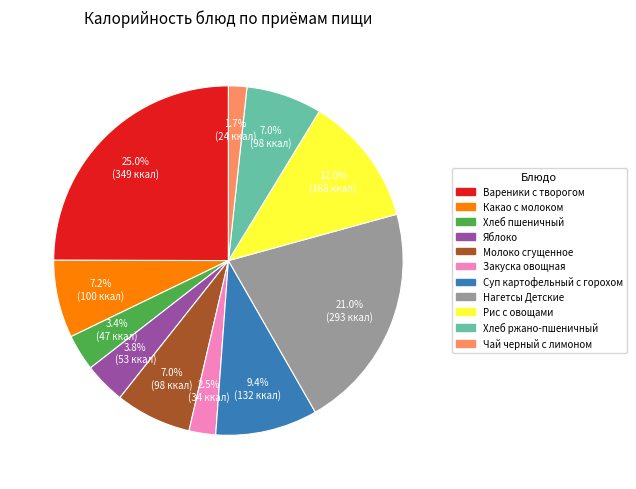

How many slices are in this pie chart?

11